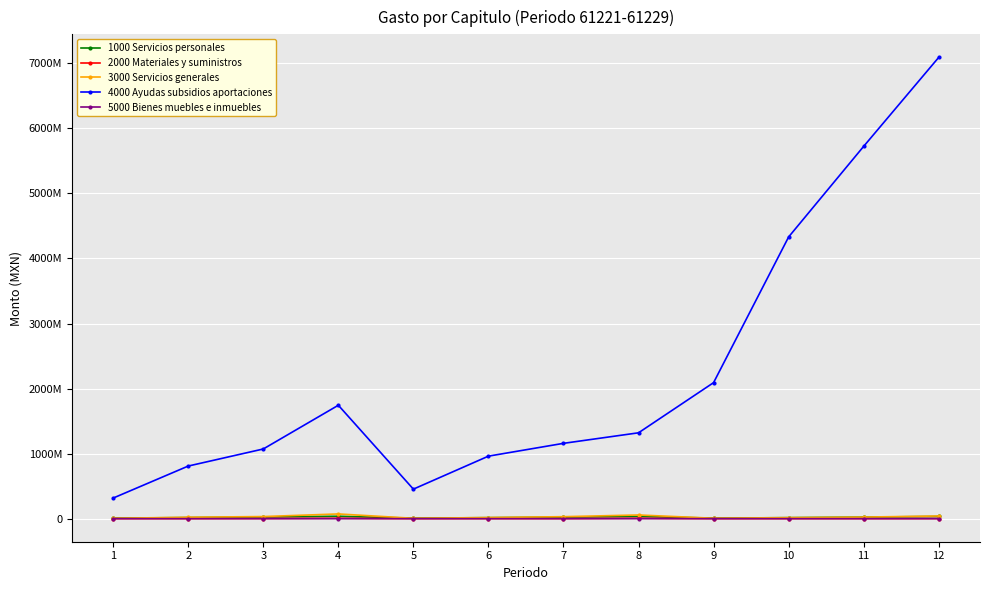

What is the difference between the maximum and minimum values in the 2000 Materiales y suministros series?

5490411.8